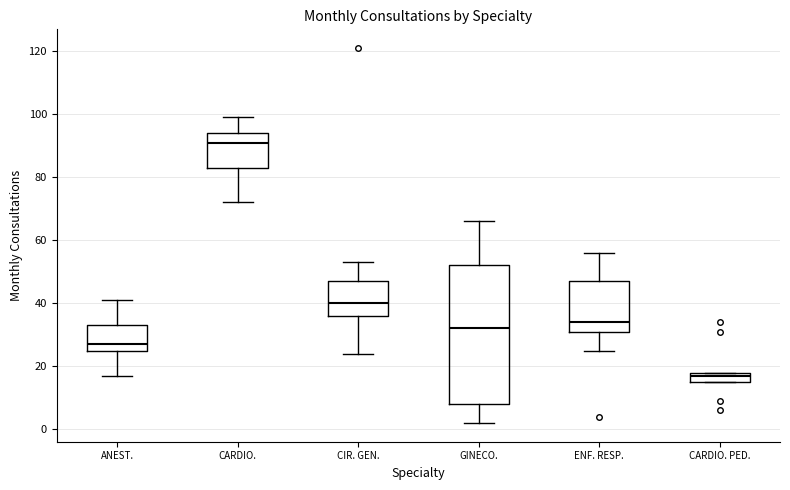

Reading left to right, read every box against the y-axis: the position of its median line, the range the box covers, and the ends of its whiskers. The values are not printed on the chart, so give them approximately, as read against the axis.

ANEST.: median 28, box 26 to 34, whiskers 18 to 42
CARDIO.: median 92, box 84 to 94, whiskers 72 to 100
CIR. GEN.: median 40, box 36 to 48, whiskers 24 to 54
GINECO.: median 32, box 8 to 52, whiskers 2 to 66
ENF. RESP.: median 34, box 32 to 48, whiskers 26 to 56
CARDIO. PED.: median 18 (just below the box's upper edge), box 16 to 18, whiskers 16 to 18